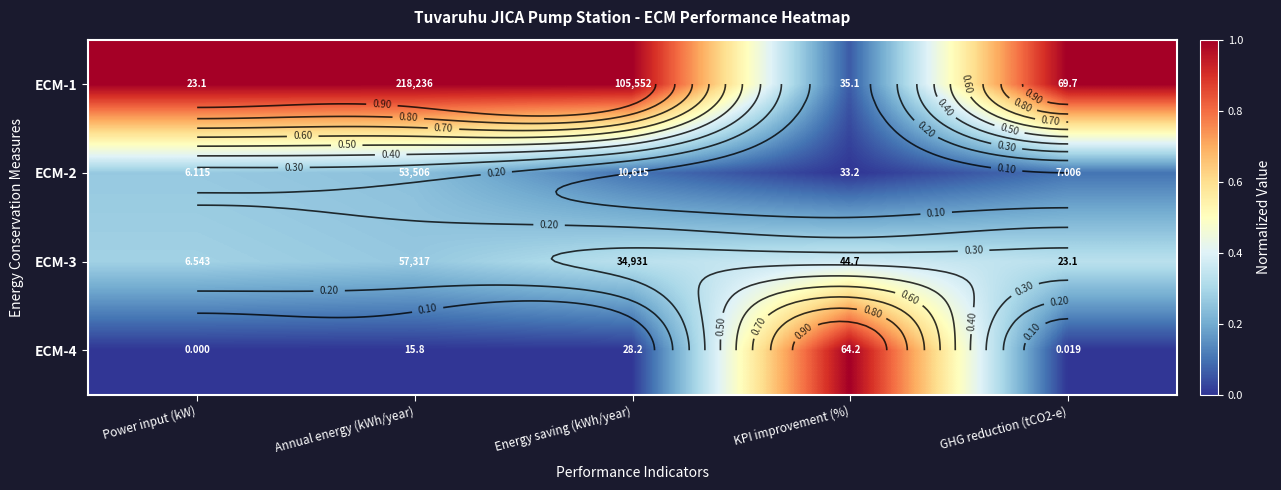

At which label is ECM-3 closest to 0?

Annual energy (kWh/year)